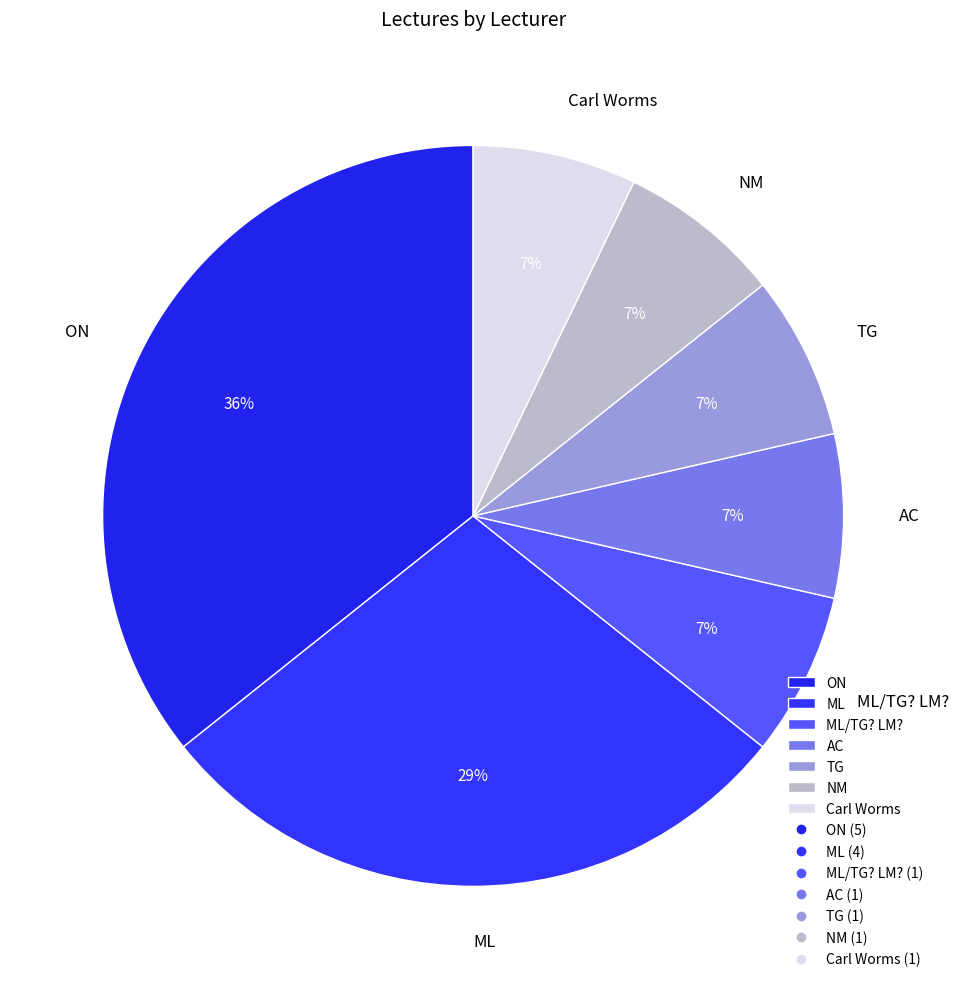

Between ON and Carl Worms, which is larger?

ON